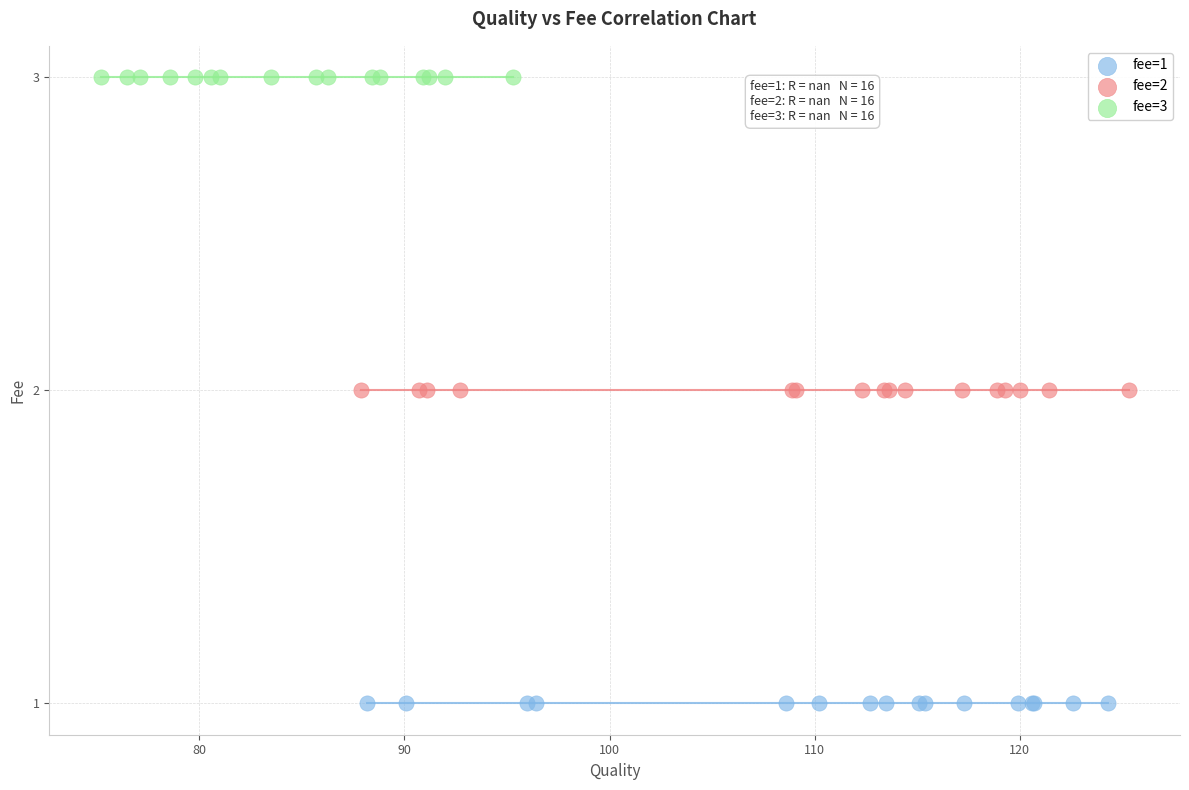

Which series contains the highest Y value?

fee=3